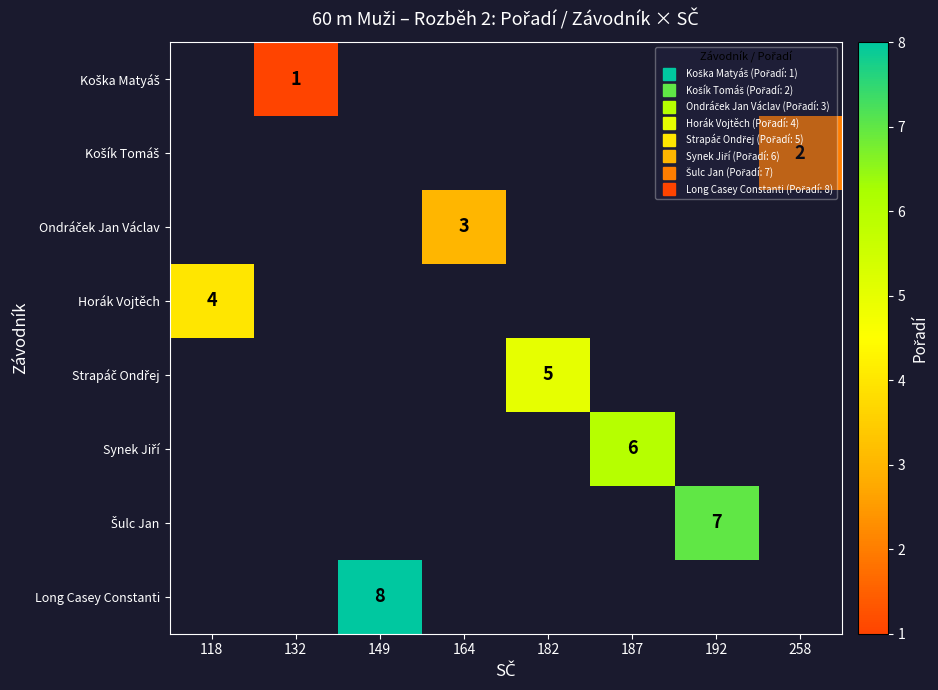

Which category has the lowest value across all series?

132